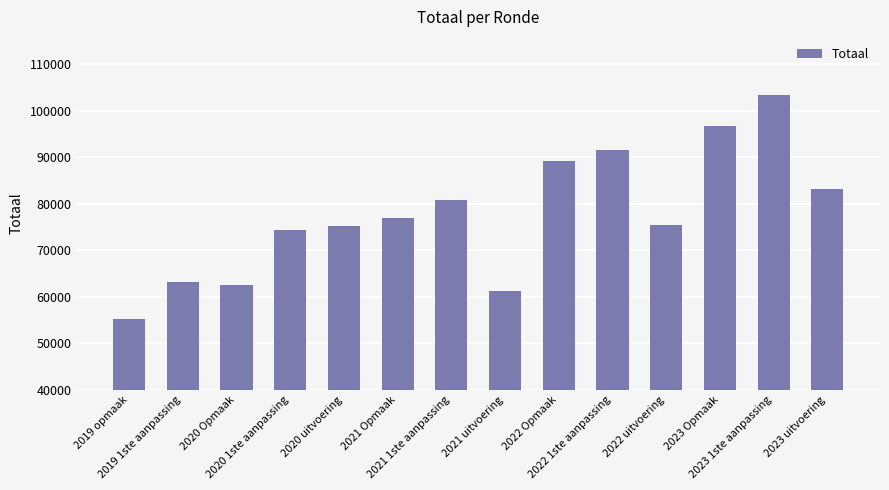

What value does the data have at 2022 uitvoering?

75469